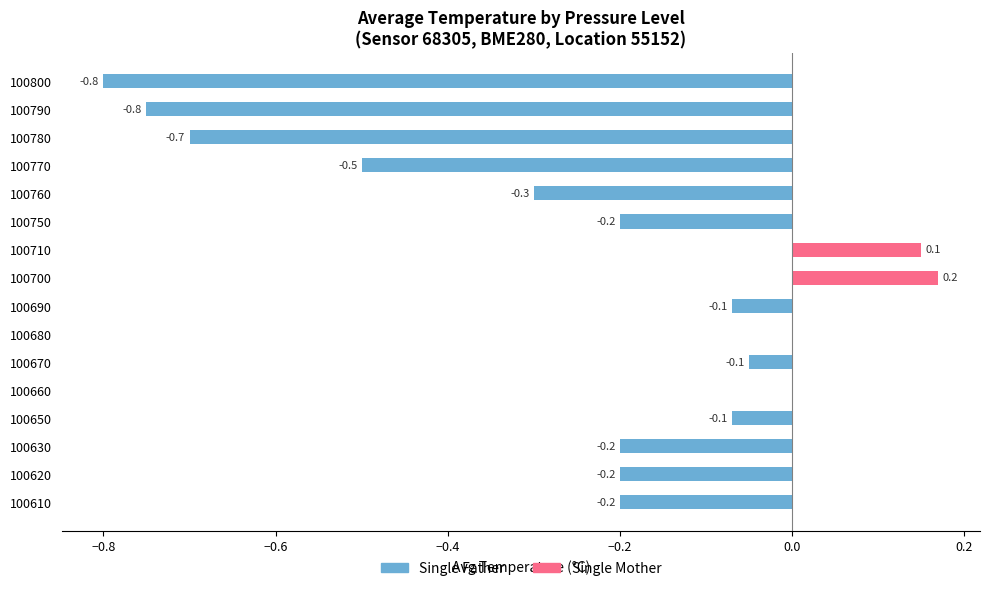

What is the difference between the maximum and minimum values in the Single Father series?

0.8